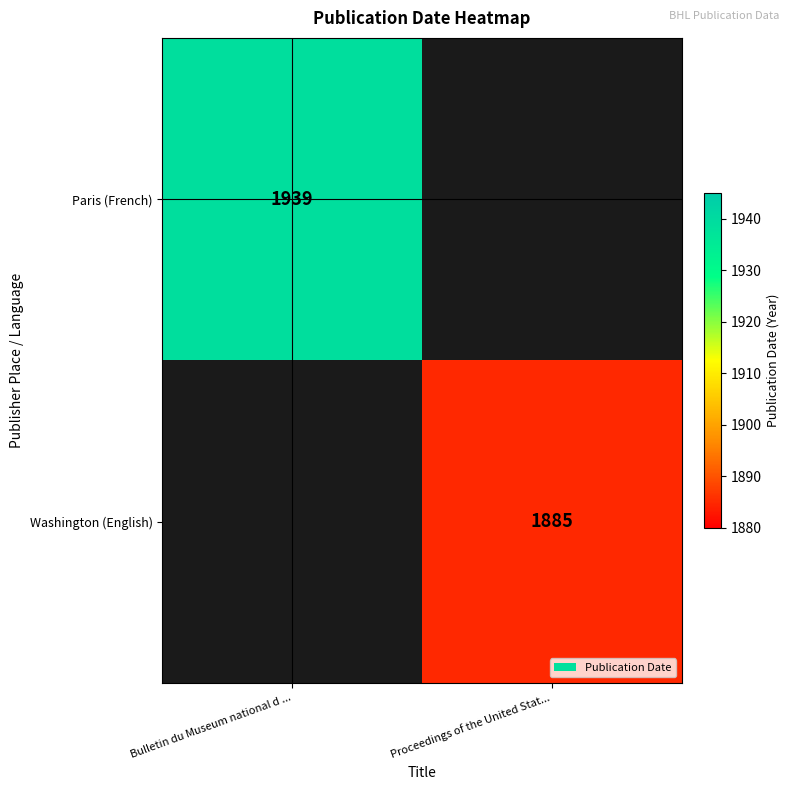

Is it true that Washington (English) equals 2775.5 at Proceedings of the United Stat...?

False